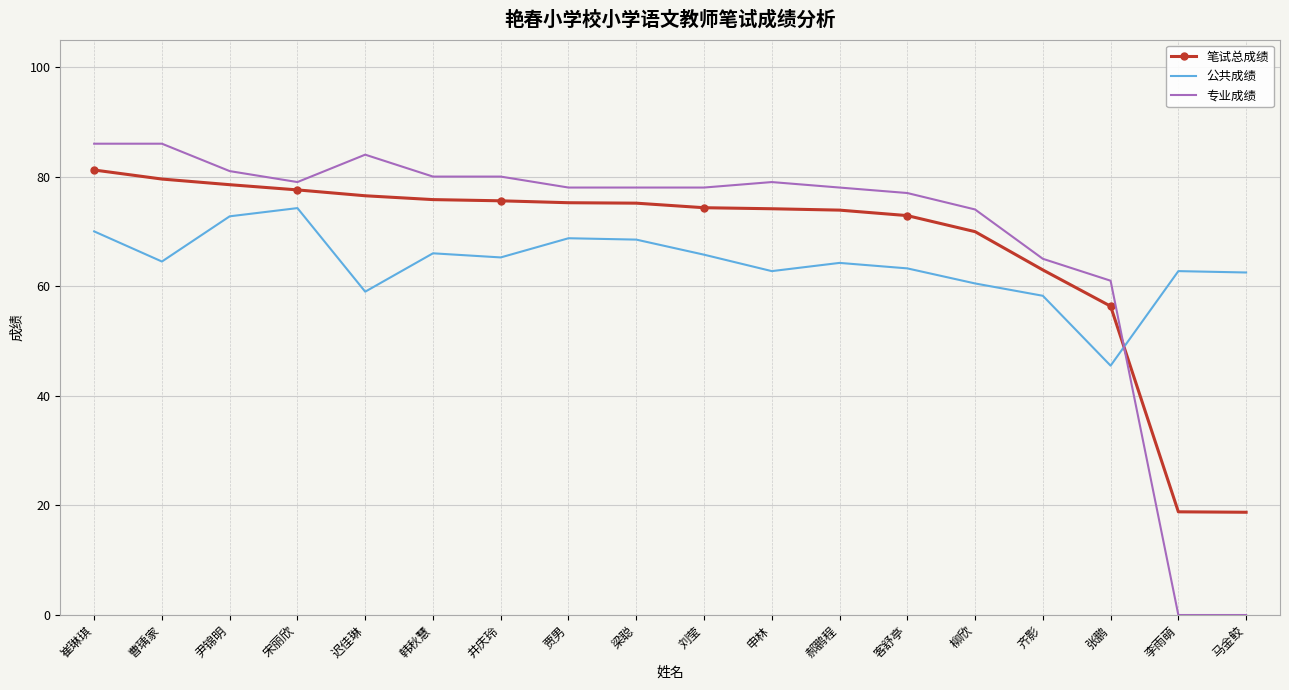

Is the value of 专业成绩 at 申林 greater than the value of 笔试总成绩 at 刘莹?

Yes